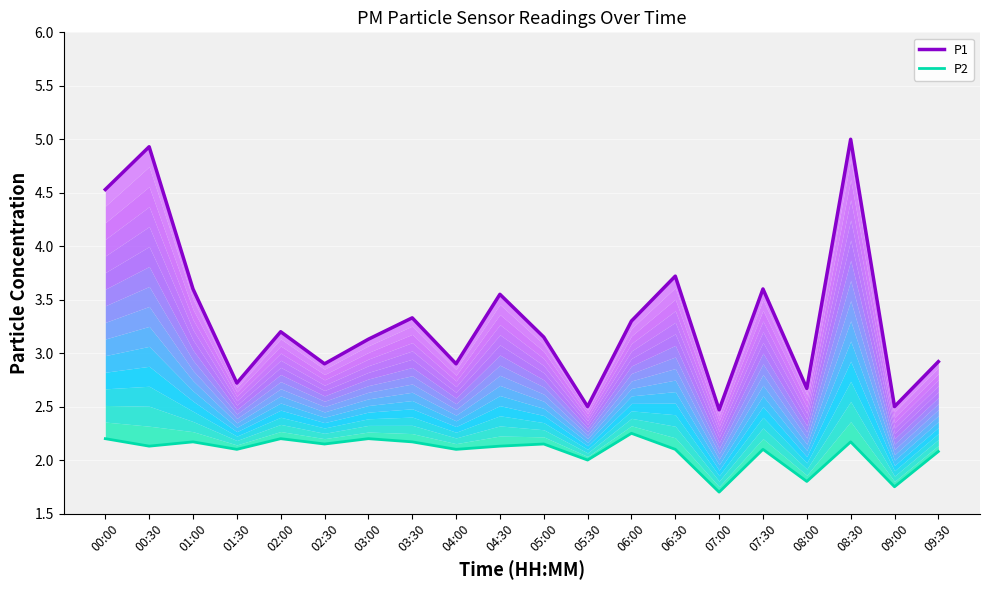

What is the sum of all P2 values?

41.6